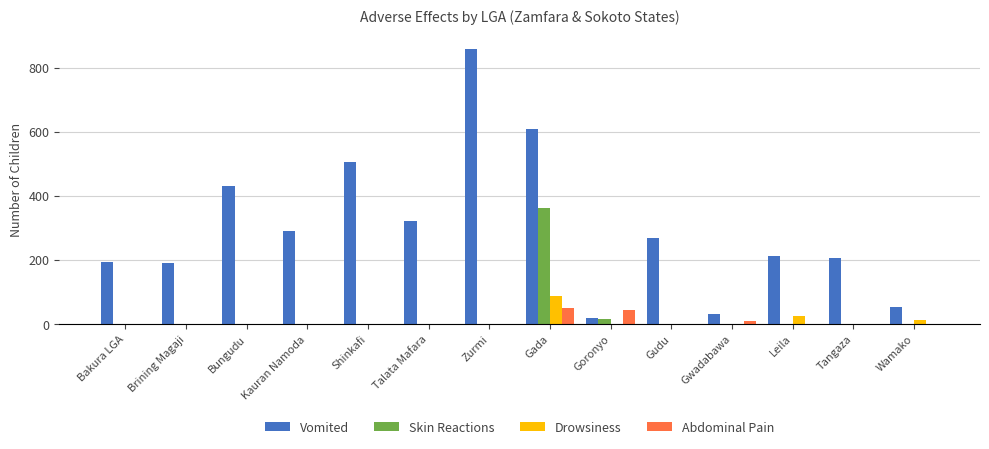

Reading left to right, list all the values displayed in this chart.

Vomited: Bakura LGA=194	Brining Magaji=189	Bungudu=429	Kauran Namoda=290	Shinkafi=504	Talata Mafara=321	Zurmi=859	Gada=609	Goronyo=18	Gudu=269	Gwadabawa=32	Leila=213	Tangaza=206	Wamako=53
Skin Reactions: Bakura LGA=0	Brining Magaji=0	Bungudu=0	Kauran Namoda=0	Shinkafi=0	Talata Mafara=0	Zurmi=0	Gada=362	Goronyo=16	Gudu=0	Gwadabawa=0	Leila=0	Tangaza=0	Wamako=0
Drowsiness: Bakura LGA=0	Brining Magaji=0	Bungudu=0	Kauran Namoda=0	Shinkafi=0	Talata Mafara=0	Zurmi=0	Gada=87	Goronyo=0	Gudu=0	Gwadabawa=0	Leila=26	Tangaza=0	Wamako=11
Abdominal Pain: Bakura LGA=0	Brining Magaji=0	Bungudu=0	Kauran Namoda=0	Shinkafi=0	Talata Mafara=0	Zurmi=0	Gada=51	Goronyo=43	Gudu=0	Gwadabawa=8	Leila=0	Tangaza=0	Wamako=0